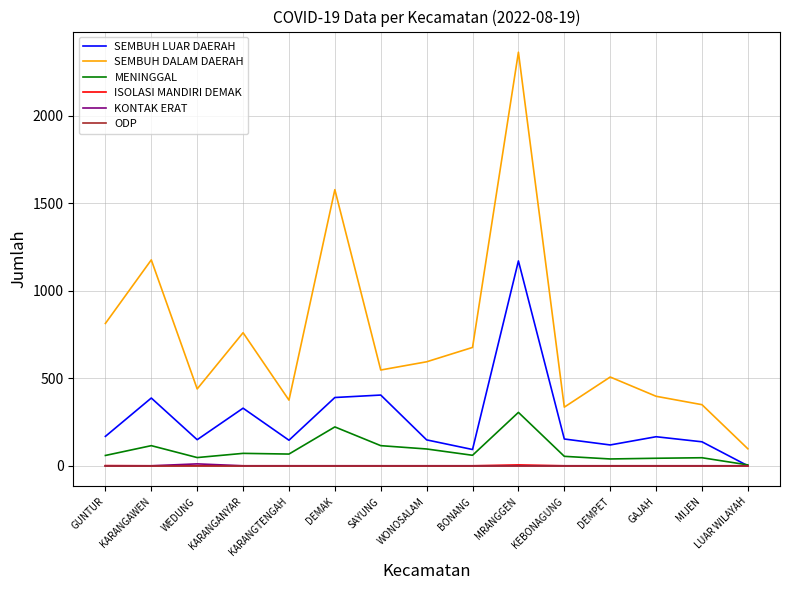

What is the greatest value displayed?

2362